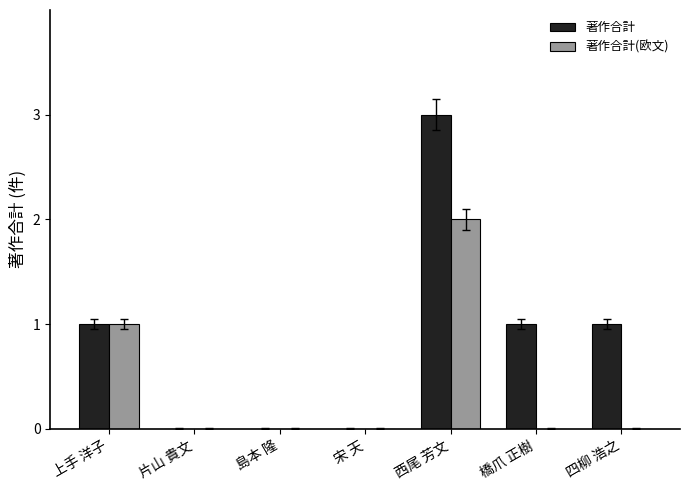

What are all the series names shown in the legend?

著作合計, 著作合計(欧文)